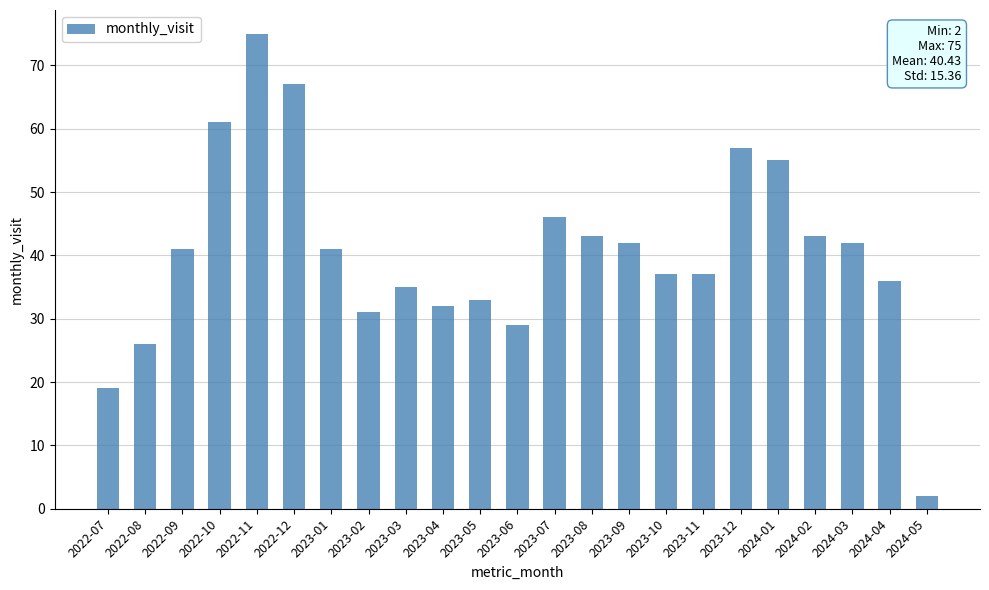

Read the value at 2023-02.

31